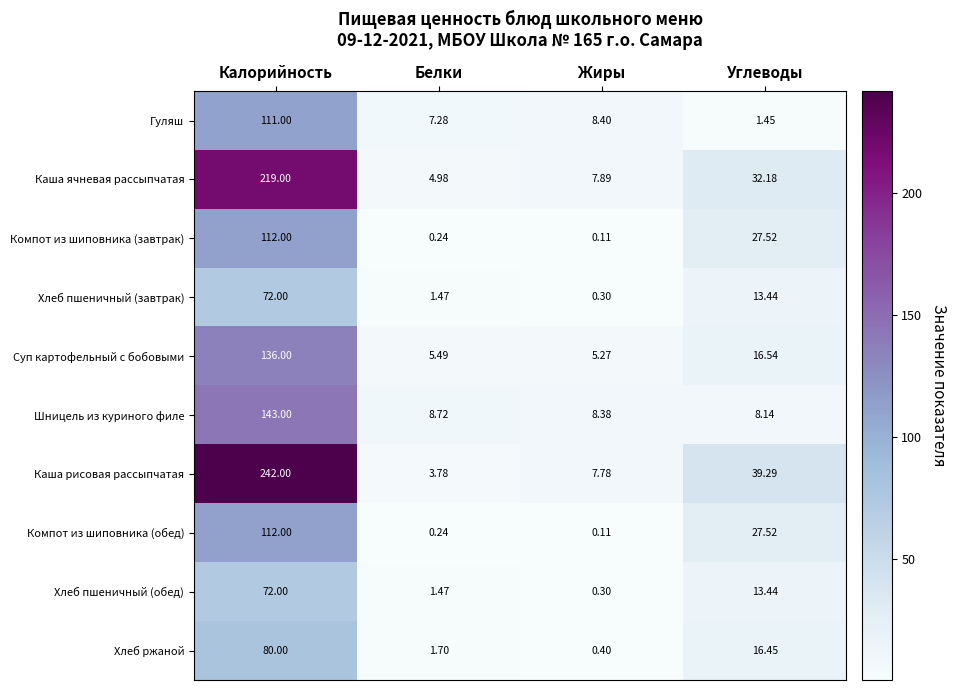

Is the value of Каша рисовая рассыпчатая at Калорийность greater than the value of Компот из шиповника (обед) at Калорийность?

Yes